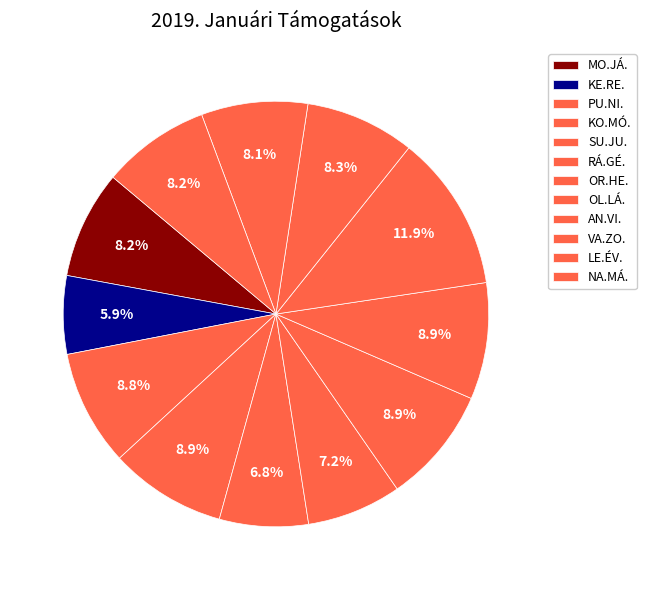

Count the number of slices in the pie.

12